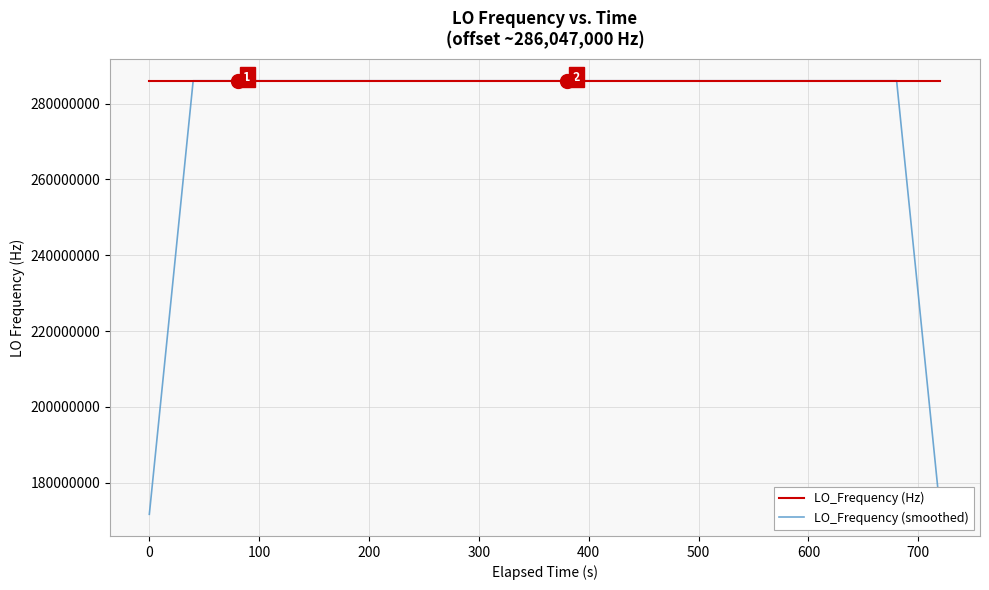

What are all the series names shown in the legend?

LO_Frequency (Hz), LO_Frequency (smoothed)